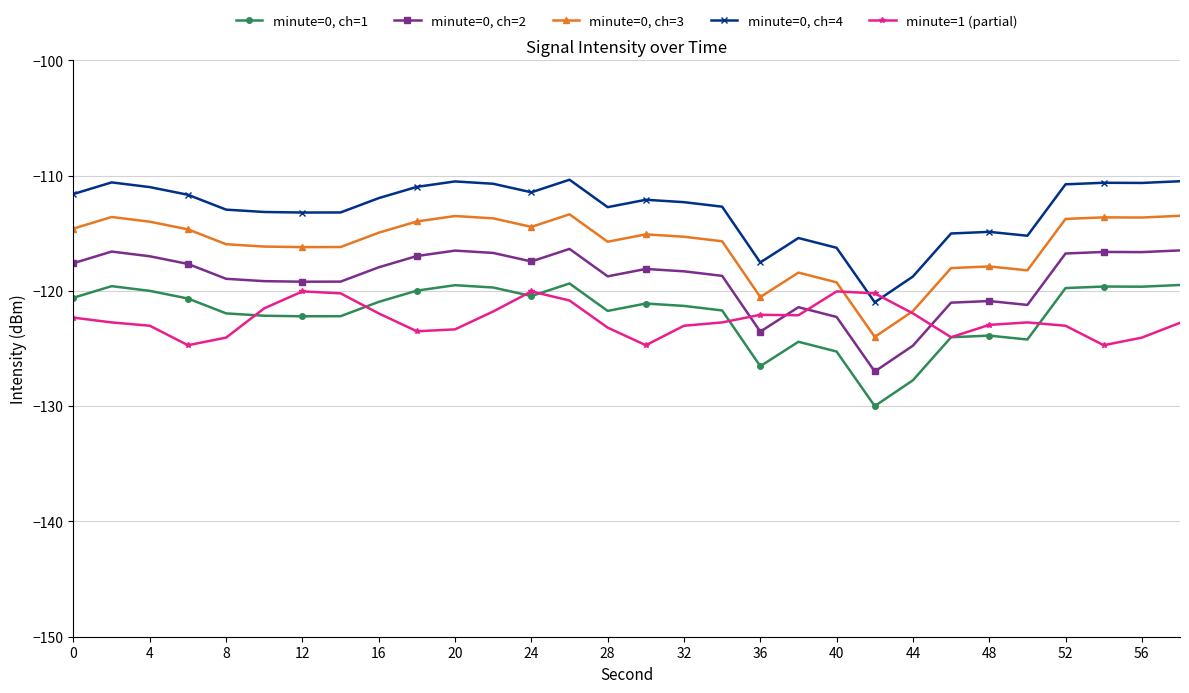

What are all the series names shown in the legend?

minute=0, ch=1, minute=0, ch=2, minute=0, ch=3, minute=0, ch=4, minute=1 (partial)